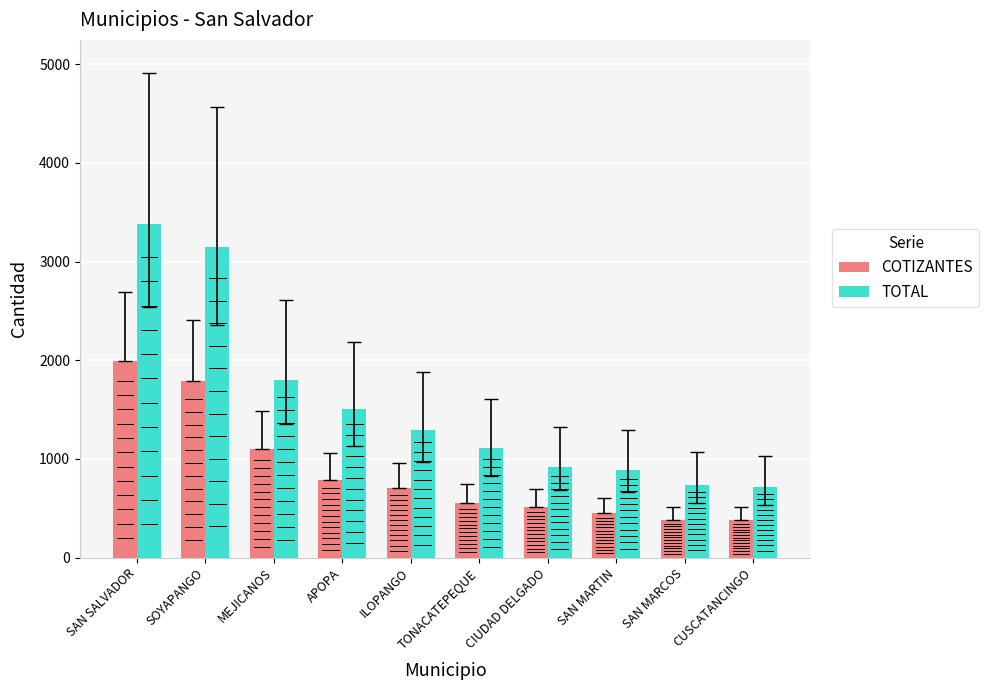

Which series changed the most between MEJICANOS and SAN MARTIN?

TOTAL